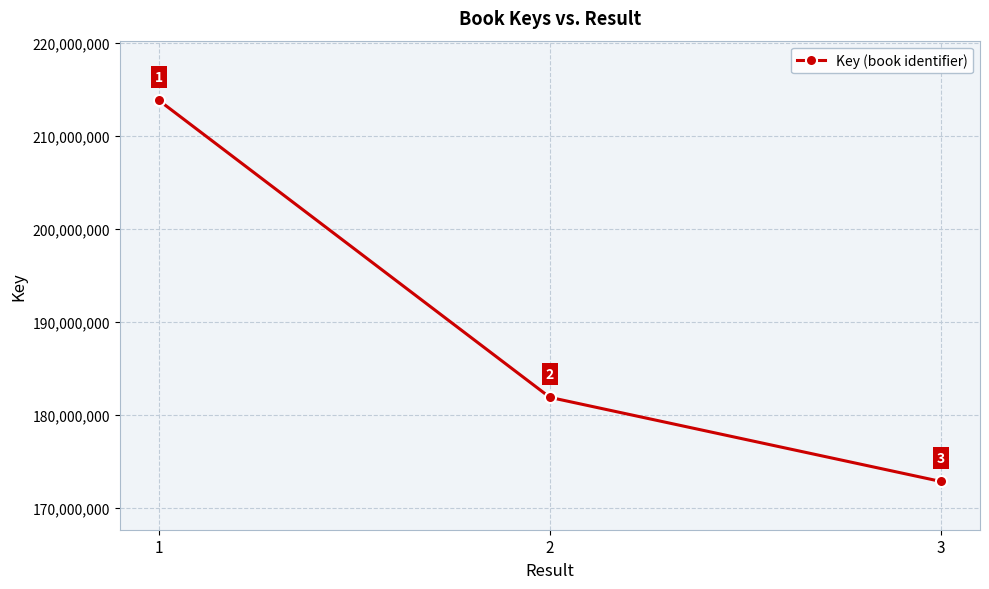

What is the difference between the maximum and minimum values?

40951301